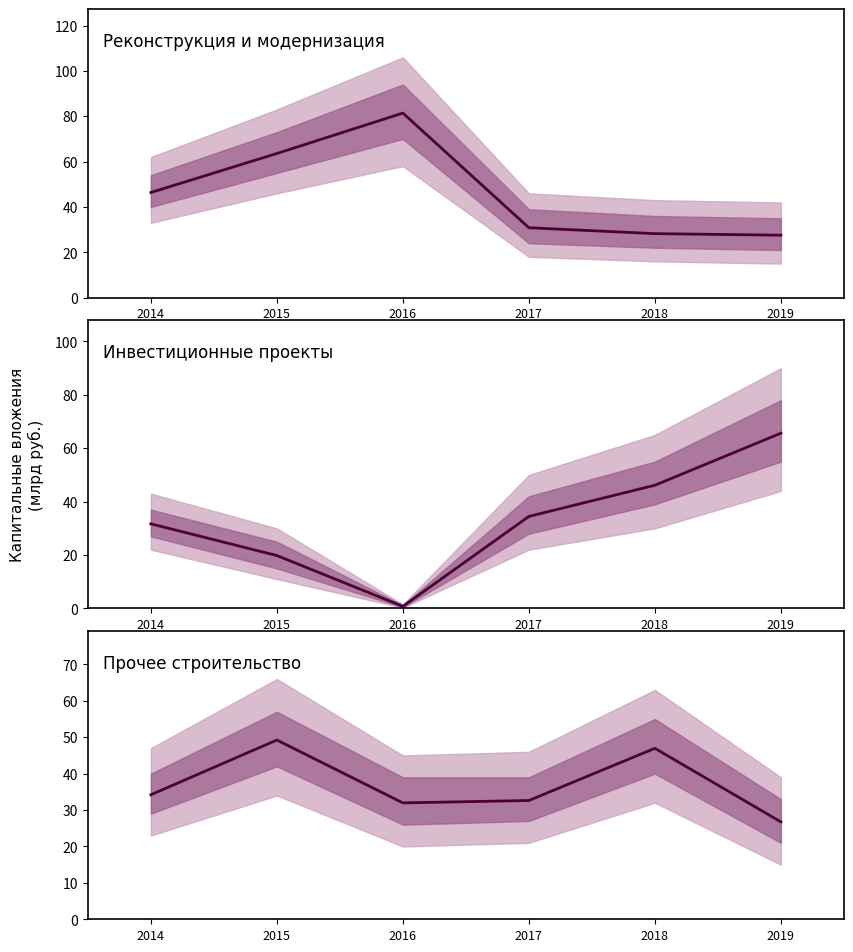

At how many categories does at least one series exceed 55?

3